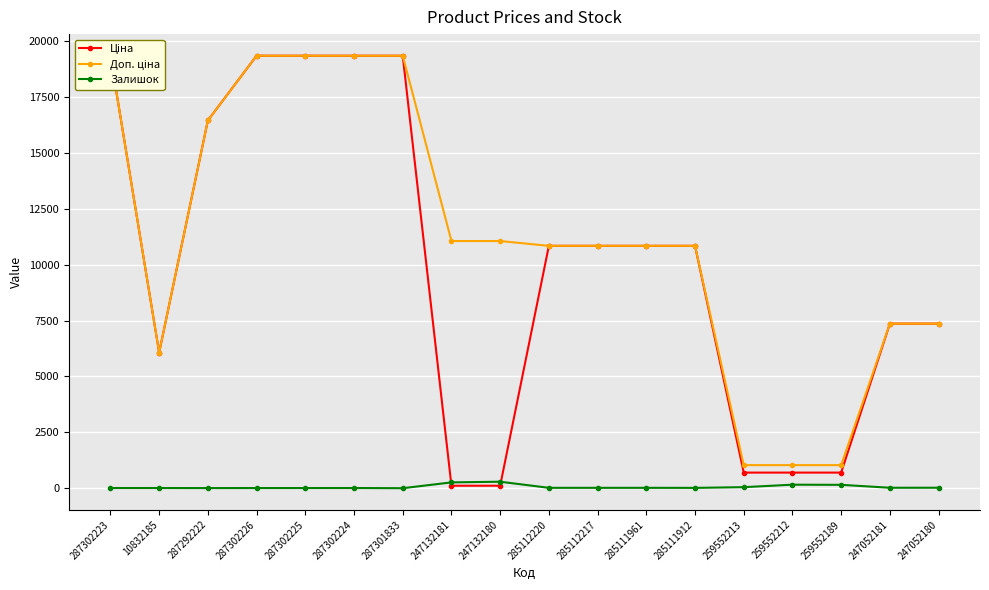

What are all the series names shown in the legend?

Ціна, Доп. ціна, Залишок